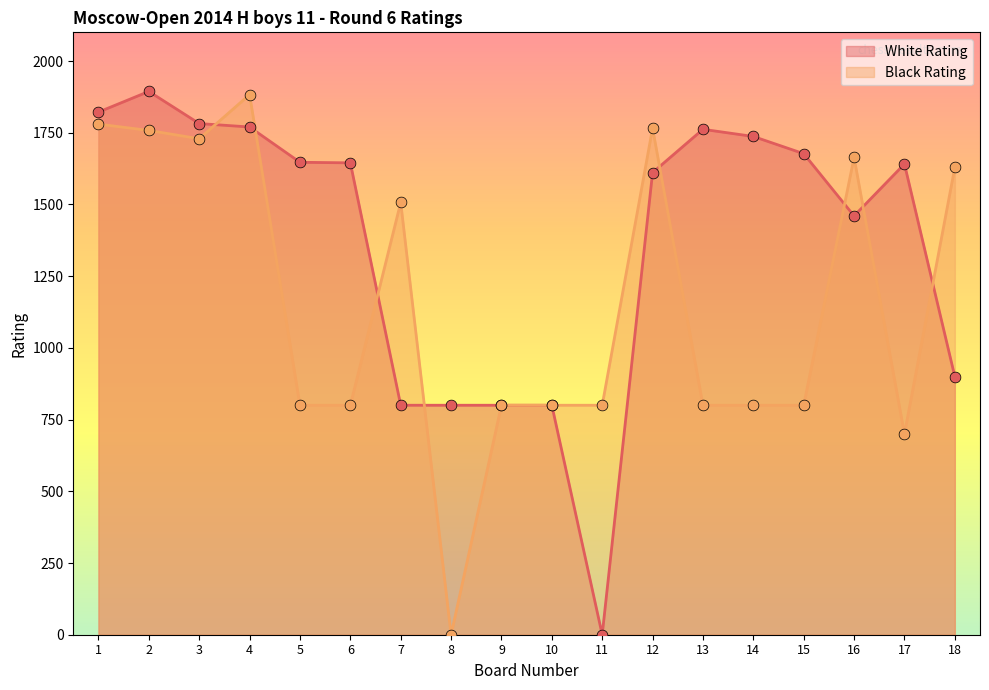

What are all the series names shown in the legend?

White Rating, Black Rating